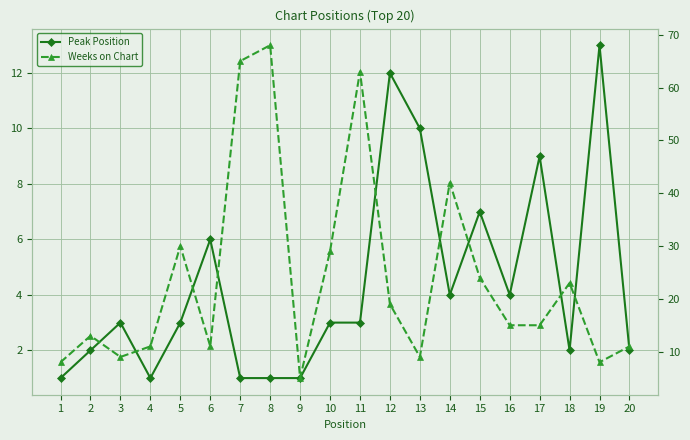

Which series ends up on top after the final intersection of Peak Position and Weeks on Chart?

Weeks on Chart